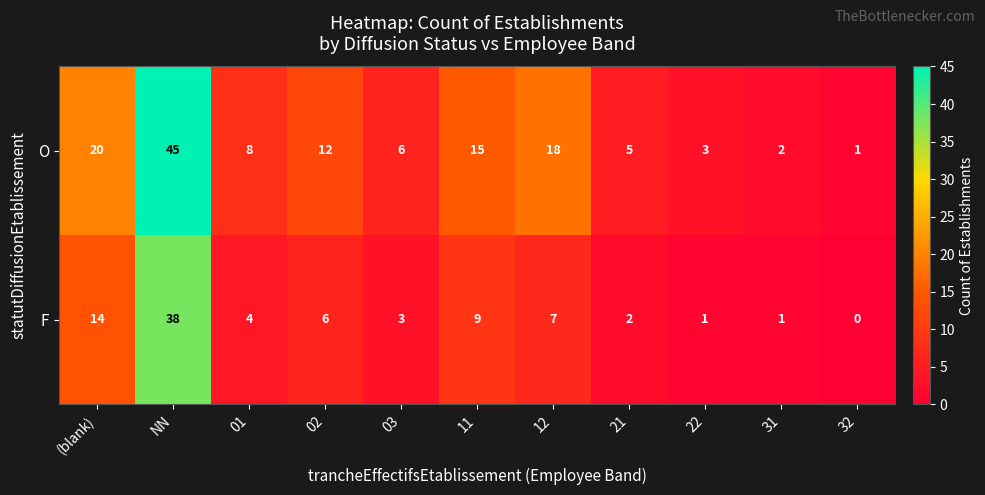

Rank the series by their maximum value, from highest to lowest.

O, F